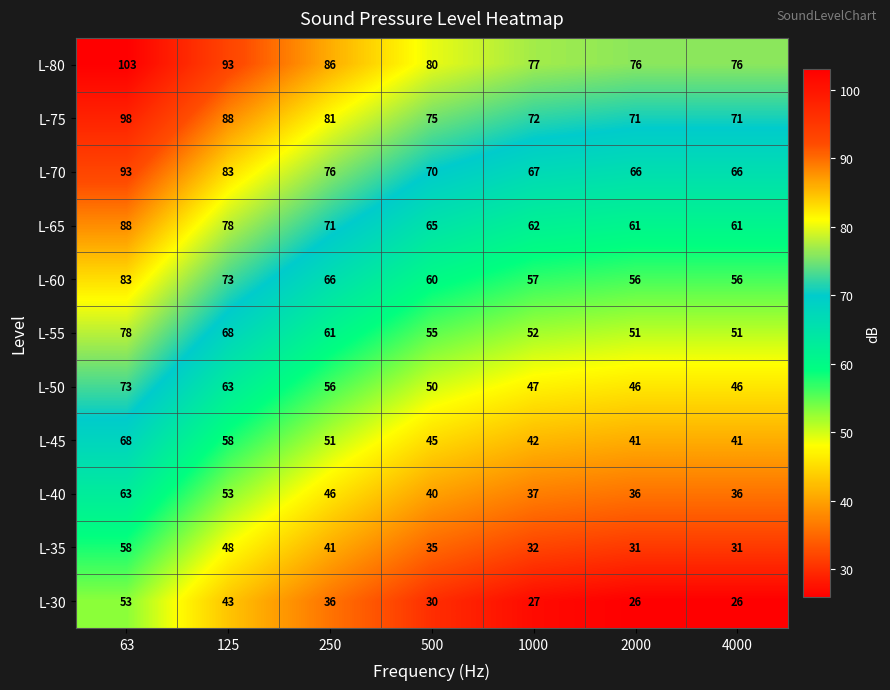

Which series has the largest total across all categories?

L-80